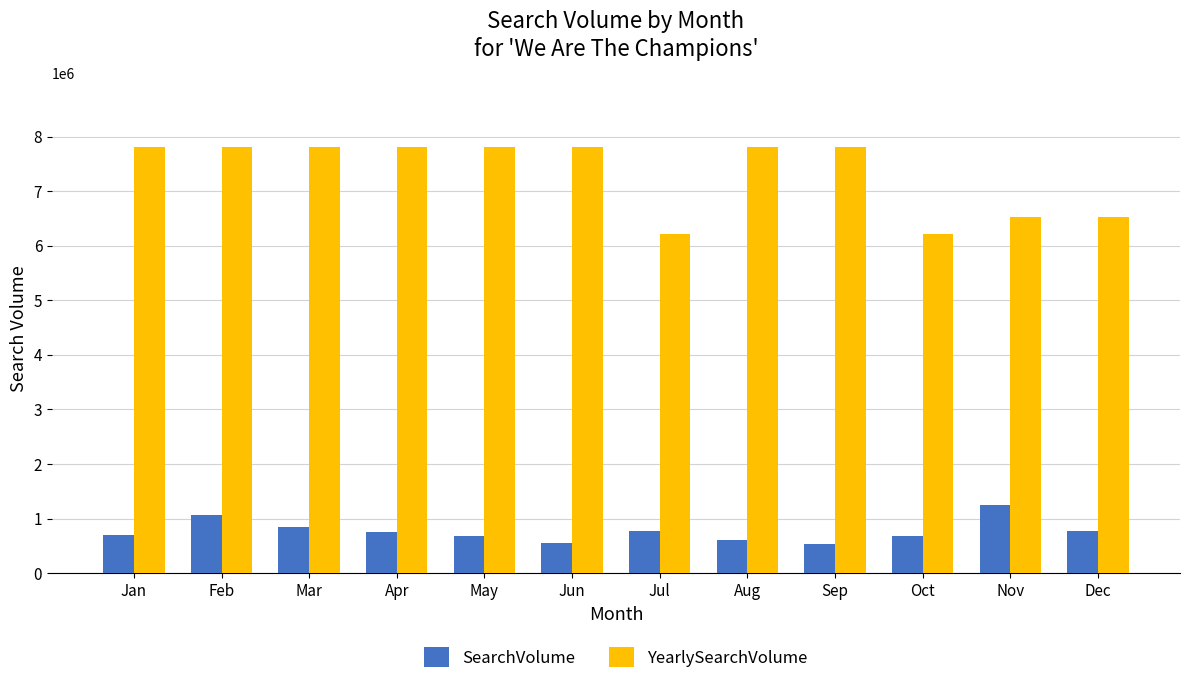

Is it true that YearlySearchVolume equals 7801500 at Feb?

True